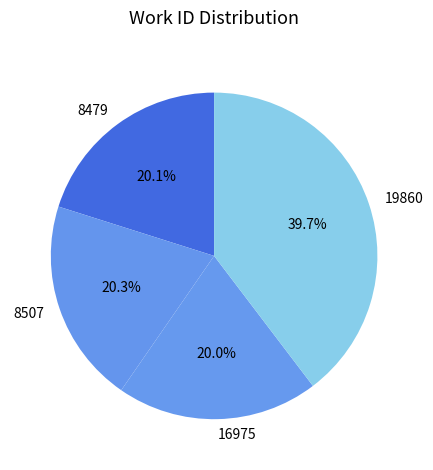

What is the ratio of the value at 8479 to the value at 19860?

0.5